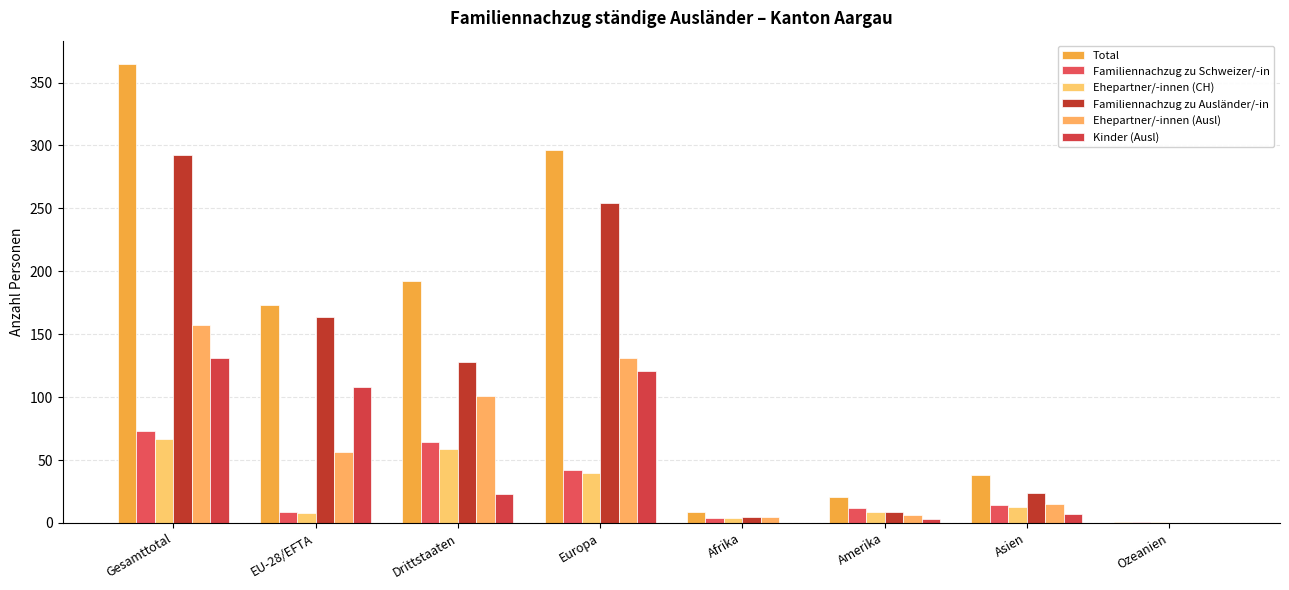

The value of Familiennachzug zu Schweizer/-in at Ozeanien is 1. True or false?

True